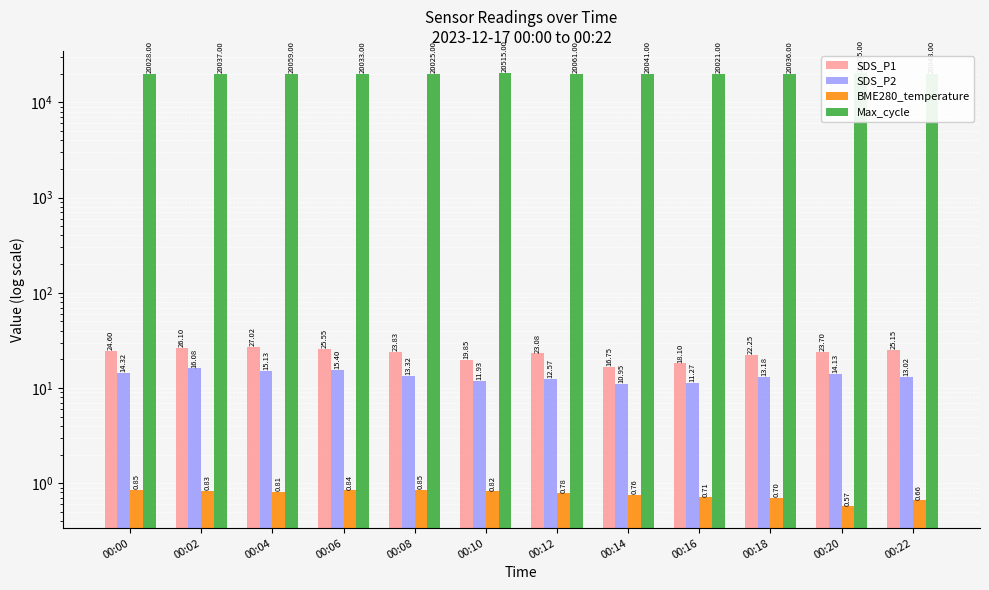

Is the value of Max_cycle at 00:18 greater than the value of SDS_P1 at 00:18?

Yes